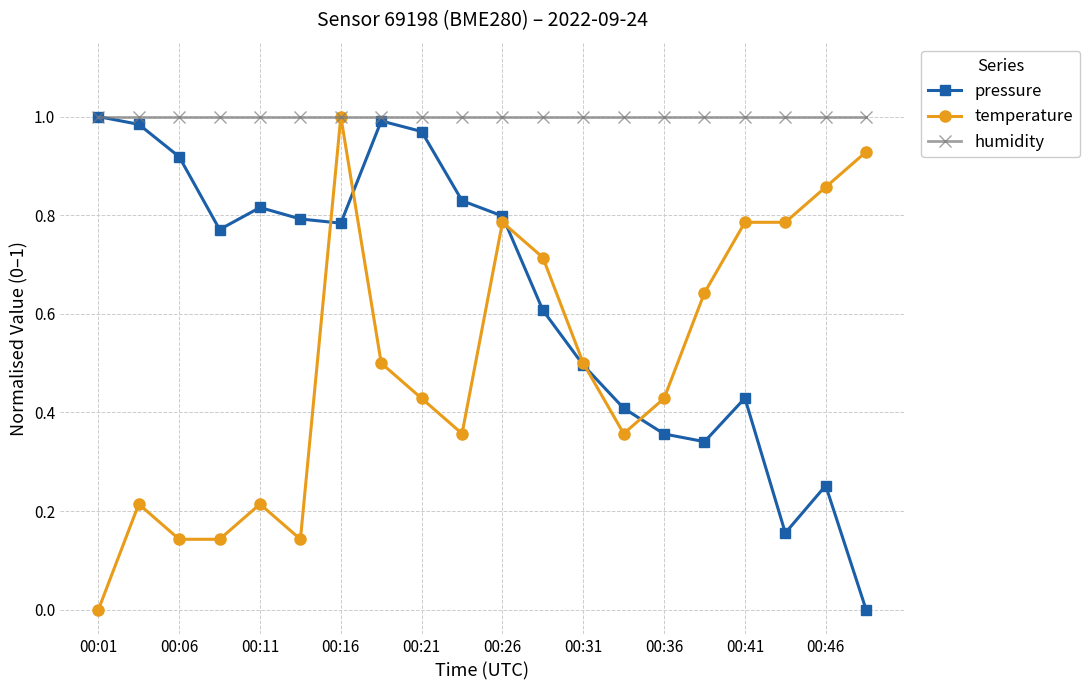

List the series in order of their overall mean, lowest first.

temperature, pressure, humidity